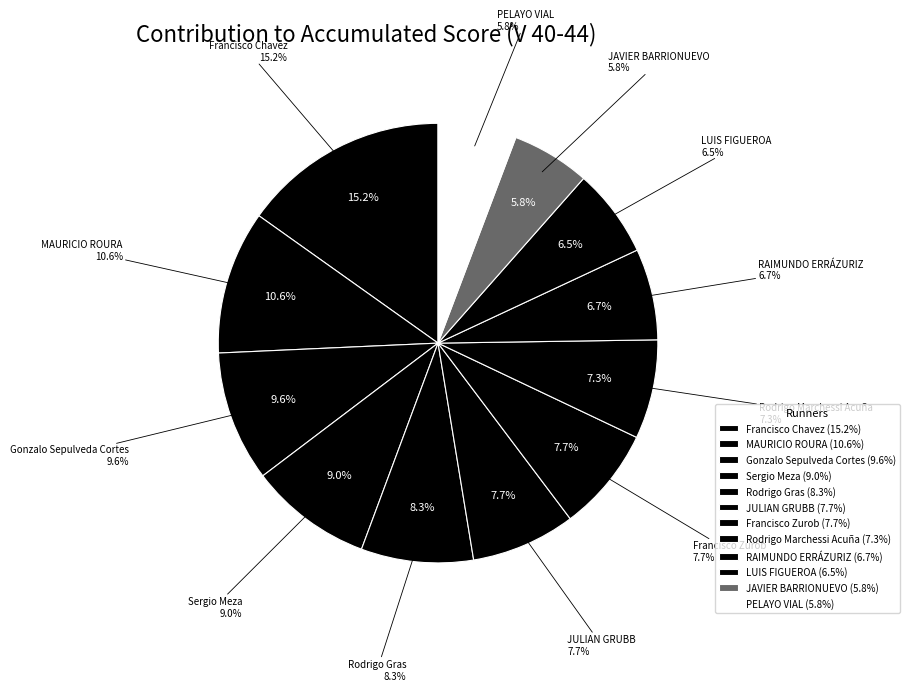

Is it true that Rodrigo Gras is 8% of the pie?

True